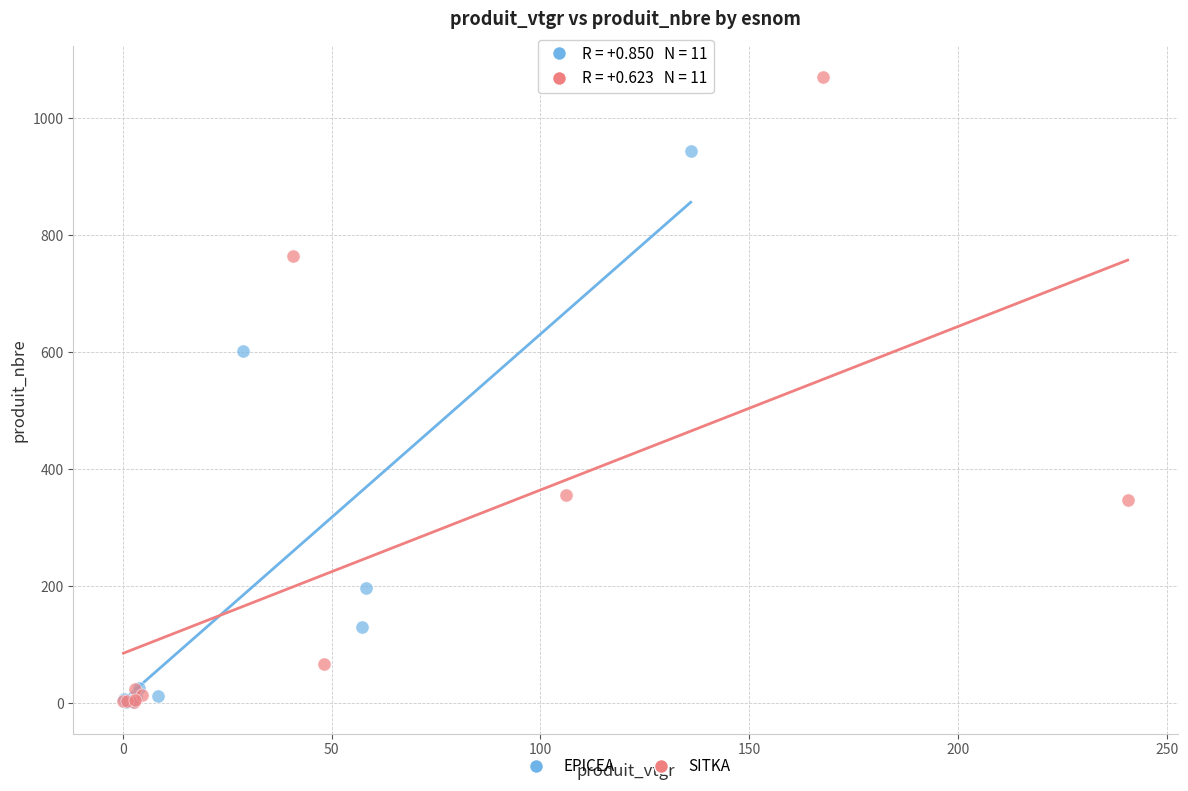

Which series has the widest spread of Y values?

SITKA